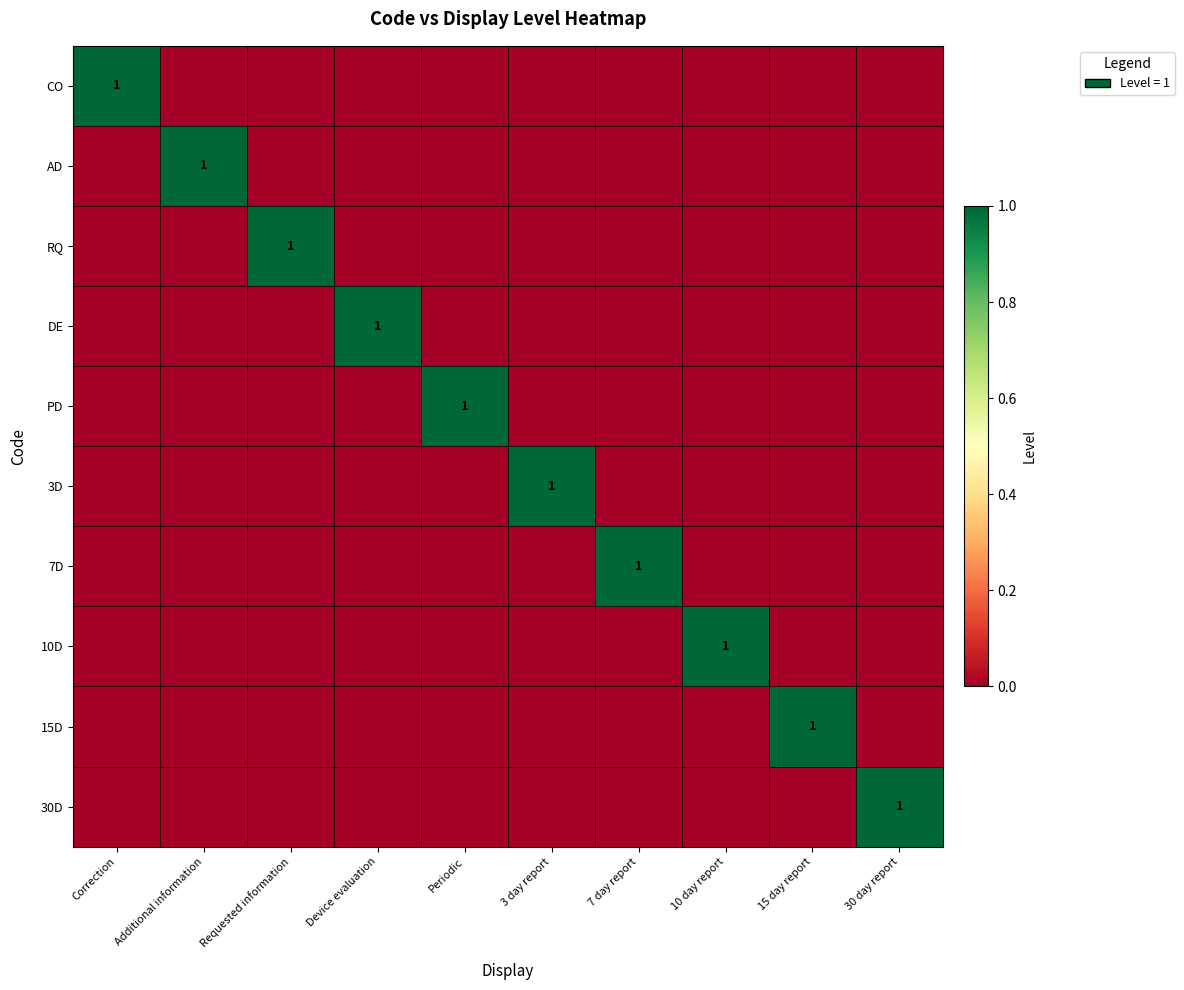

Rank the series by their maximum value, from lowest to highest.

CO, AD, RQ, DE, PD, 3D, 7D, 10D, 15D, 30D